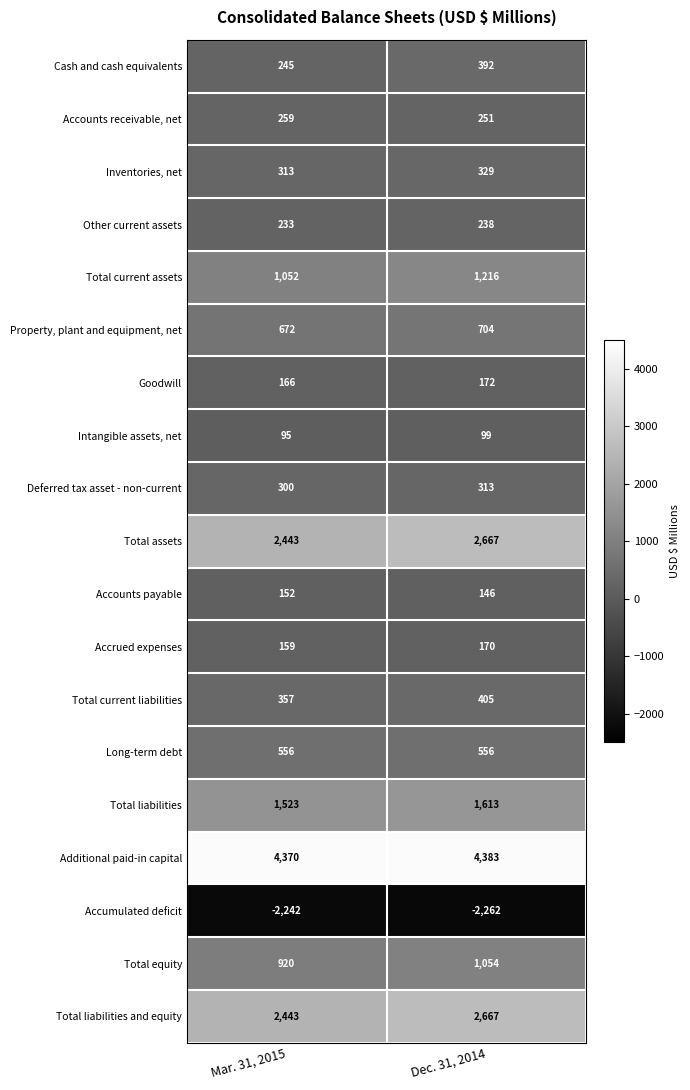

What is the total value across all series at Mar. 31, 2015?

14016